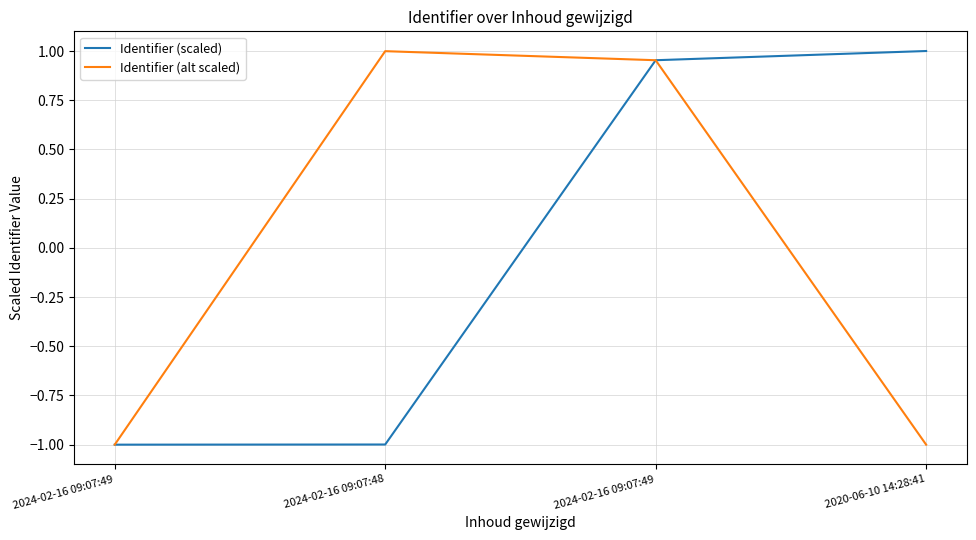

How many categories are shown in the chart?

4